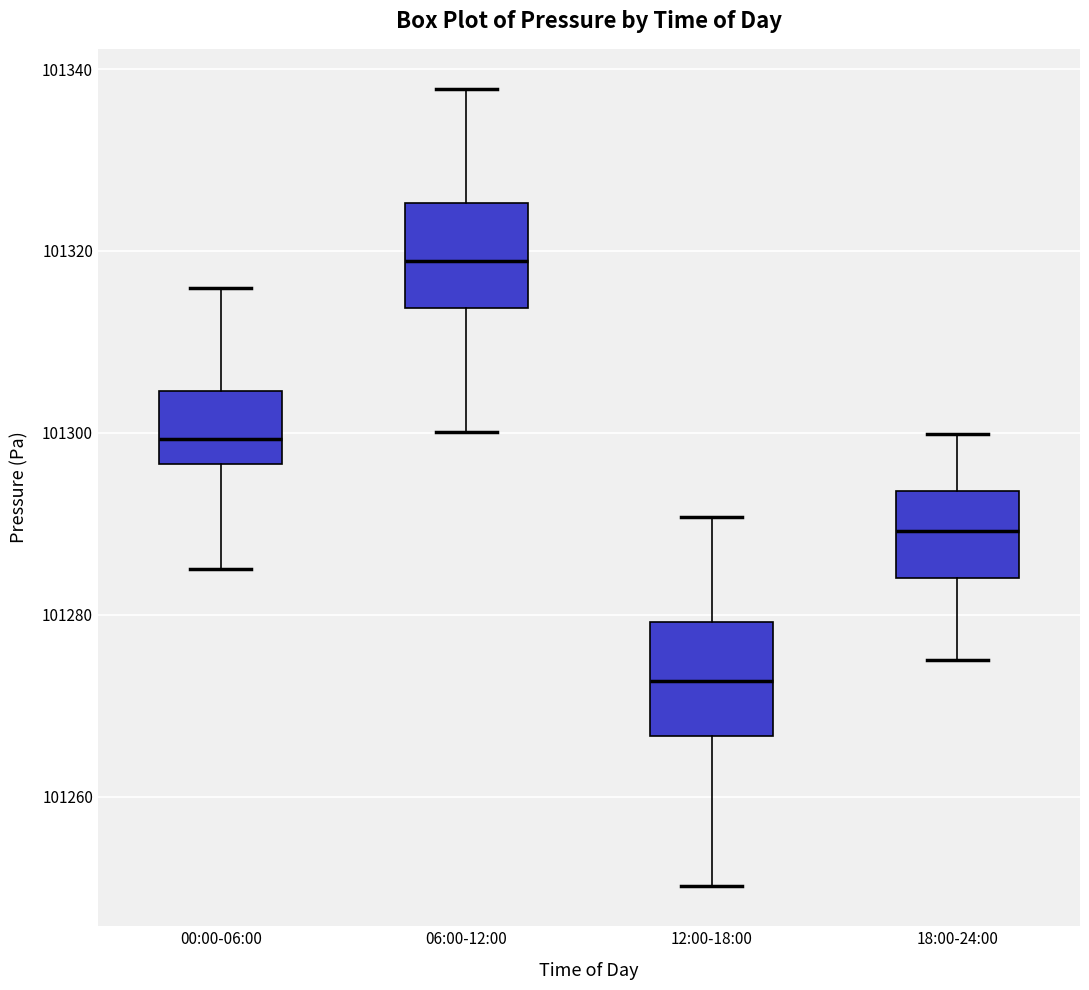

Reading left to right, transcribe this box plot: for each box, give where its median line is, the range the box spans, and where its two whiskers end, as read against the y-axis. The values are not printed on the chart, so give them approximately, as read against the axis.

00:00-06:00: median 101300, box 101296 to 101304, whiskers 101286 to 101316
06:00-12:00: median 101318, box 101314 to 101326, whiskers 101300 to 101338
12:00-18:00: median 101272, box 101266 to 101280, whiskers 101250 to 101290
18:00-24:00: median 101290, box 101284 to 101294, whiskers 101276 to 101300